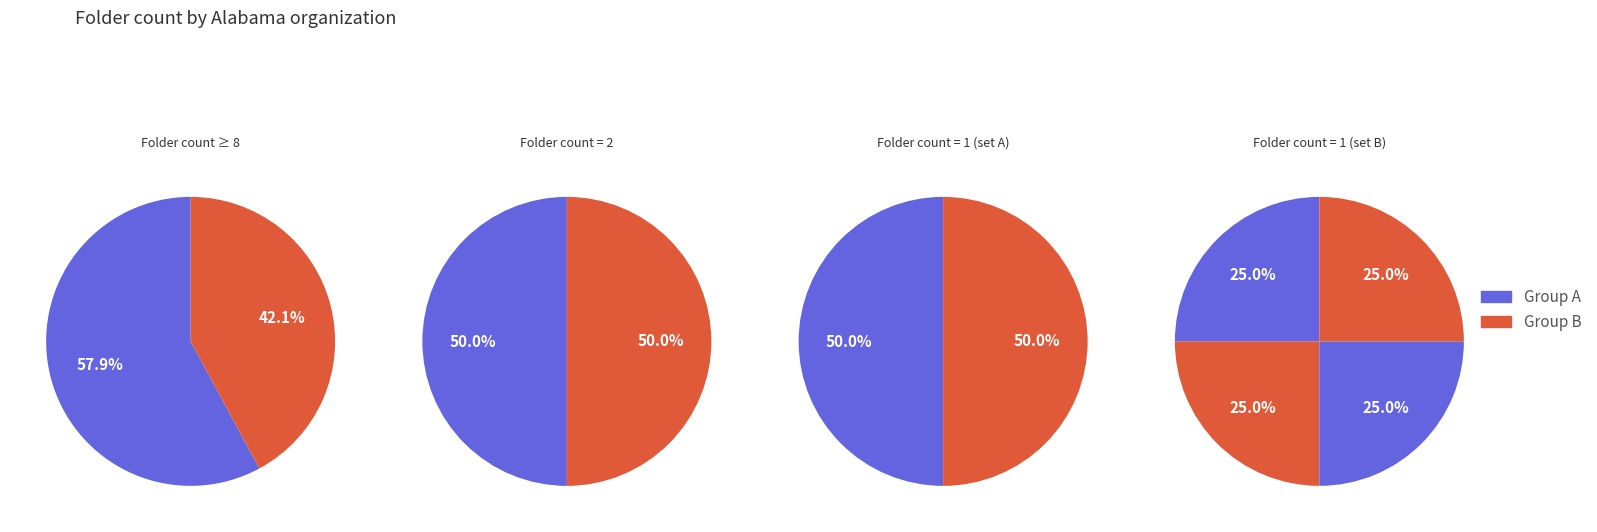

Is it true that Alabama Conference is 1% of the pie?

False